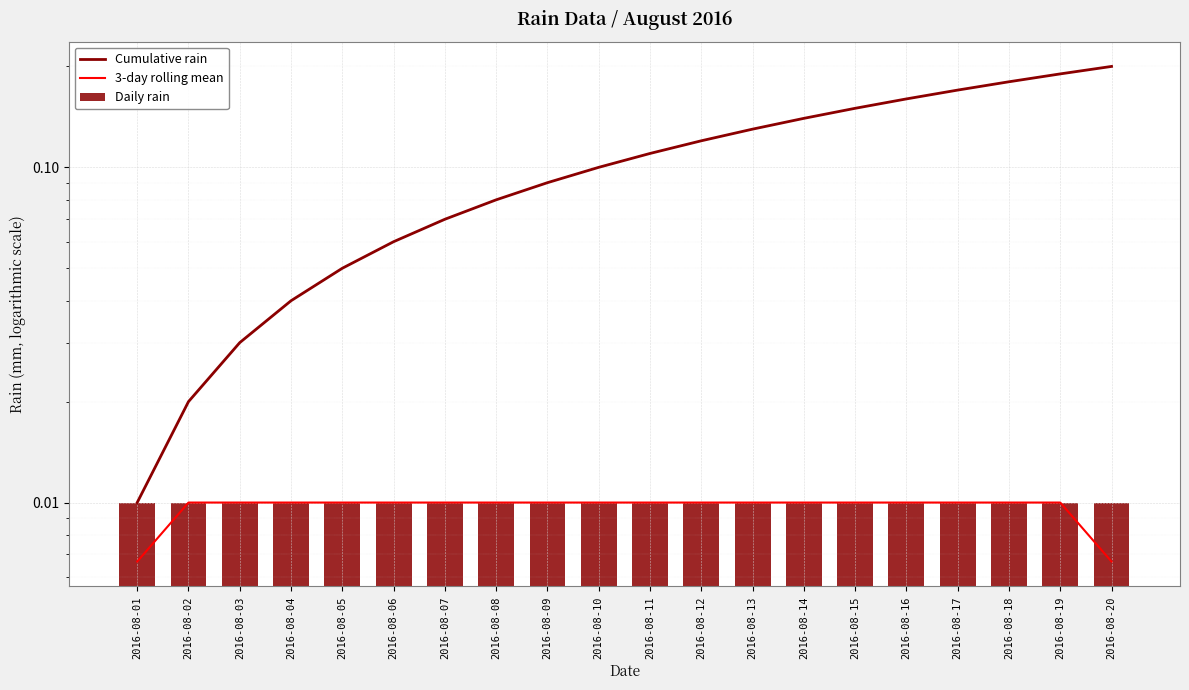

Reading left to right, list all the values displayed in this chart.

Cumulative rain: 2016-08-01=0.0	2016-08-02=0.0	2016-08-03=0.0	2016-08-04=0.0	2016-08-05=0.1	2016-08-06=0.1	2016-08-07=0.1	2016-08-08=0.1	2016-08-09=0.1	2016-08-10=0.1	2016-08-11=0.1	2016-08-12=0.1	2016-08-13=0.1	2016-08-14=0.1	2016-08-15=0.1	2016-08-16=0.2	2016-08-17=0.2	2016-08-18=0.2	2016-08-19=0.2	2016-08-20=0.2
3-day rolling mean: 2016-08-01=0.0	2016-08-02=0.0	2016-08-03=0.0	2016-08-04=0.0	2016-08-05=0.0	2016-08-06=0.0	2016-08-07=0.0	2016-08-08=0.0	2016-08-09=0.0	2016-08-10=0.0	2016-08-11=0.0	2016-08-12=0.0	2016-08-13=0.0	2016-08-14=0.0	2016-08-15=0.0	2016-08-16=0.0	2016-08-17=0.0	2016-08-18=0.0	2016-08-19=0.0	2016-08-20=0.0
Daily rain: 2016-08-01=0.0	2016-08-02=0.0	2016-08-03=0.0	2016-08-04=0.0	2016-08-05=0.0	2016-08-06=0.0	2016-08-07=0.0	2016-08-08=0.0	2016-08-09=0.0	2016-08-10=0.0	2016-08-11=0.0	2016-08-12=0.0	2016-08-13=0.0	2016-08-14=0.0	2016-08-15=0.0	2016-08-16=0.0	2016-08-17=0.0	2016-08-18=0.0	2016-08-19=0.0	2016-08-20=0.0